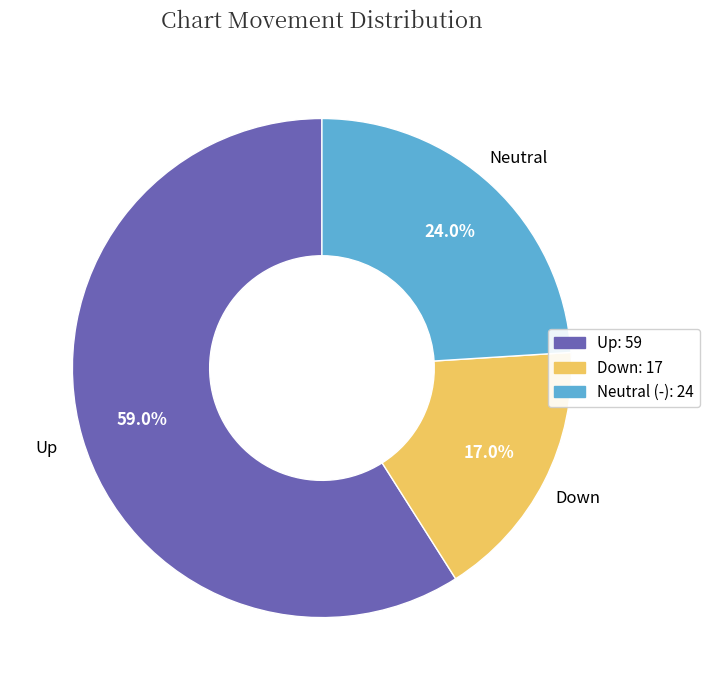

Does any single category account for the majority?

Yes